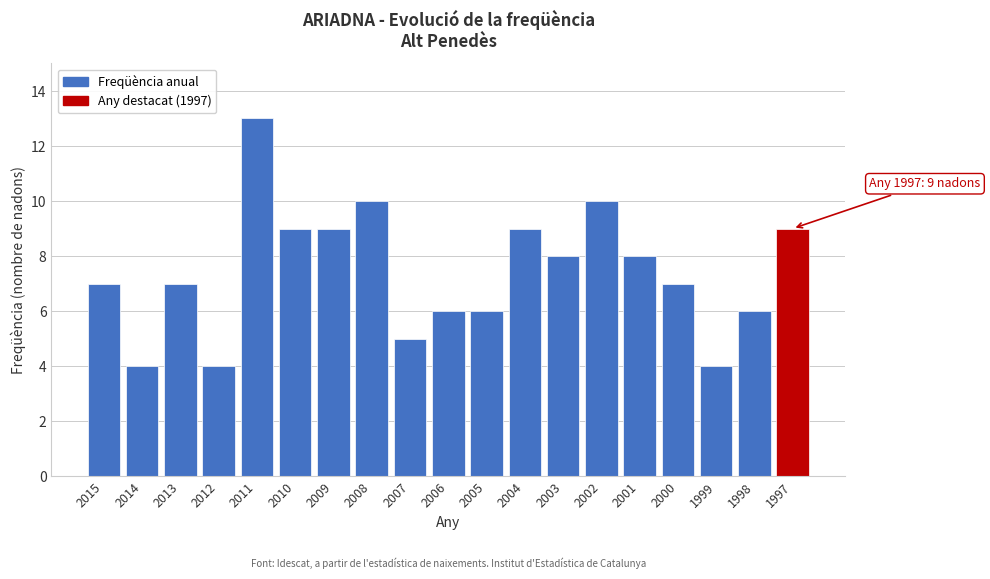

Reading right to left, list all the values displayed in this chart.

1997=9	1998=6	1999=4	2000=7	2001=8	2002=10	2003=8	2004=9	2005=6	2006=6	2007=5	2008=10	2009=9	2010=9	2011=13	2012=4	2013=7	2014=4	2015=7